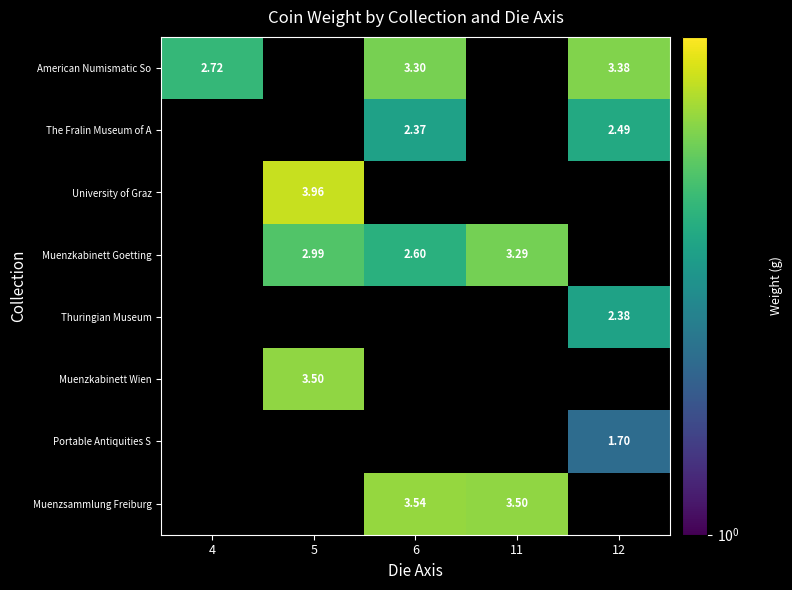

At which category does the chart reach its peak across all series?

5